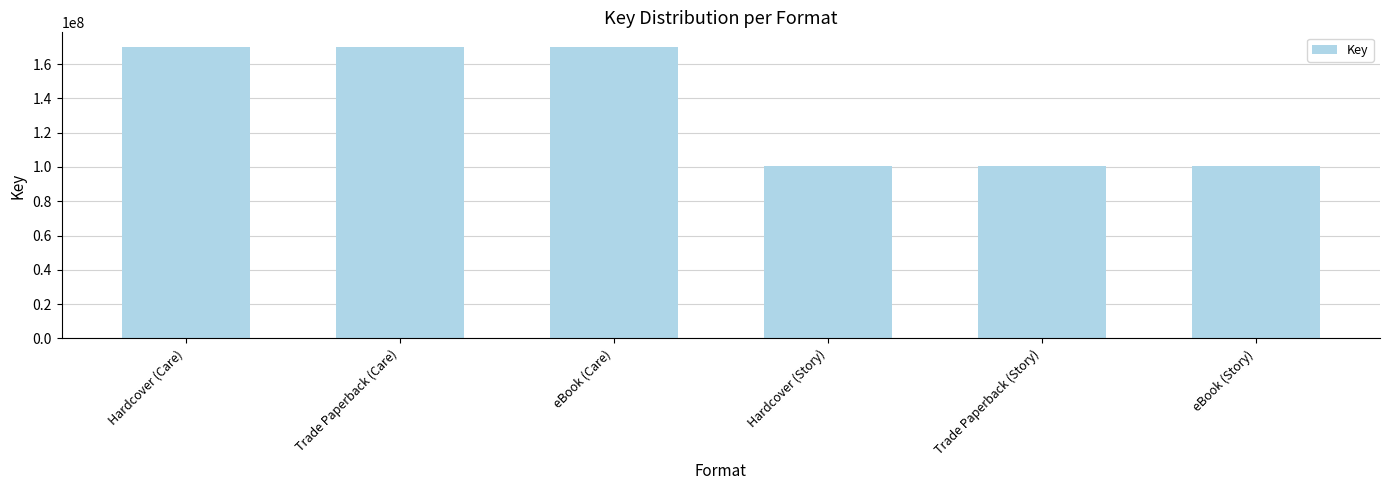

Count the number of categories in the chart.

6